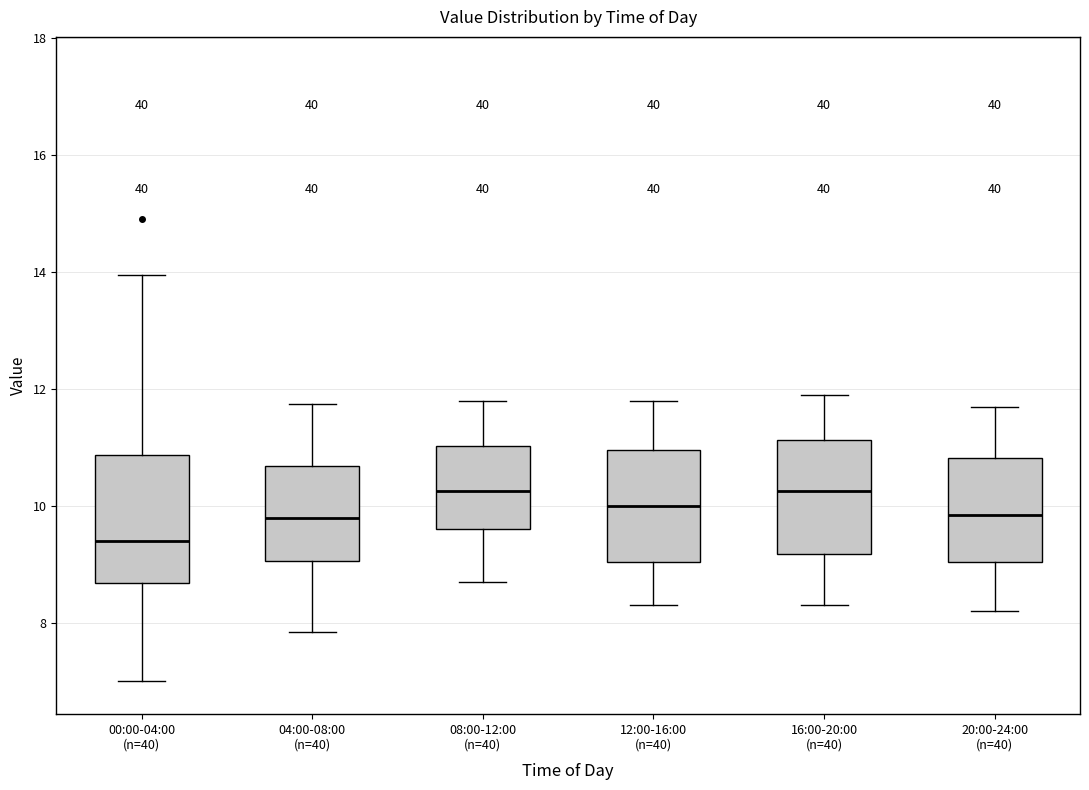

Where is the upper edge of the box for 00:00-04:00 (n=40) on the y-axis? The values are not printed on the chart, so give them approximately, as read against the axis.

10.8